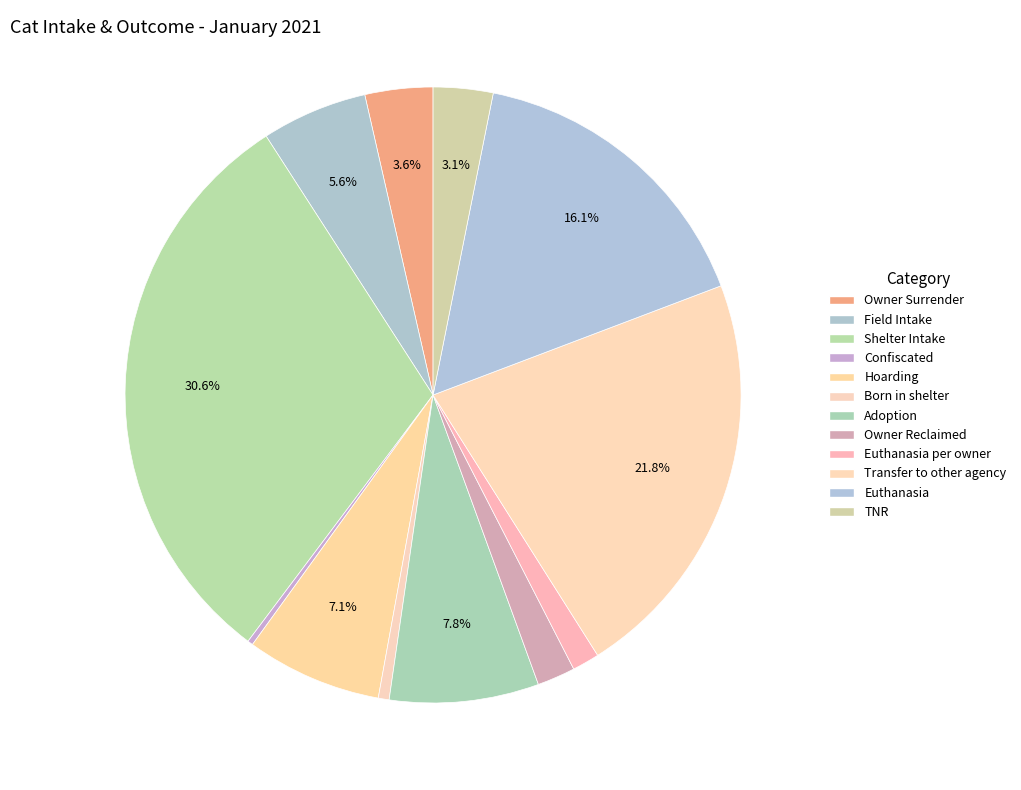

Count the number of slices in the pie.

12